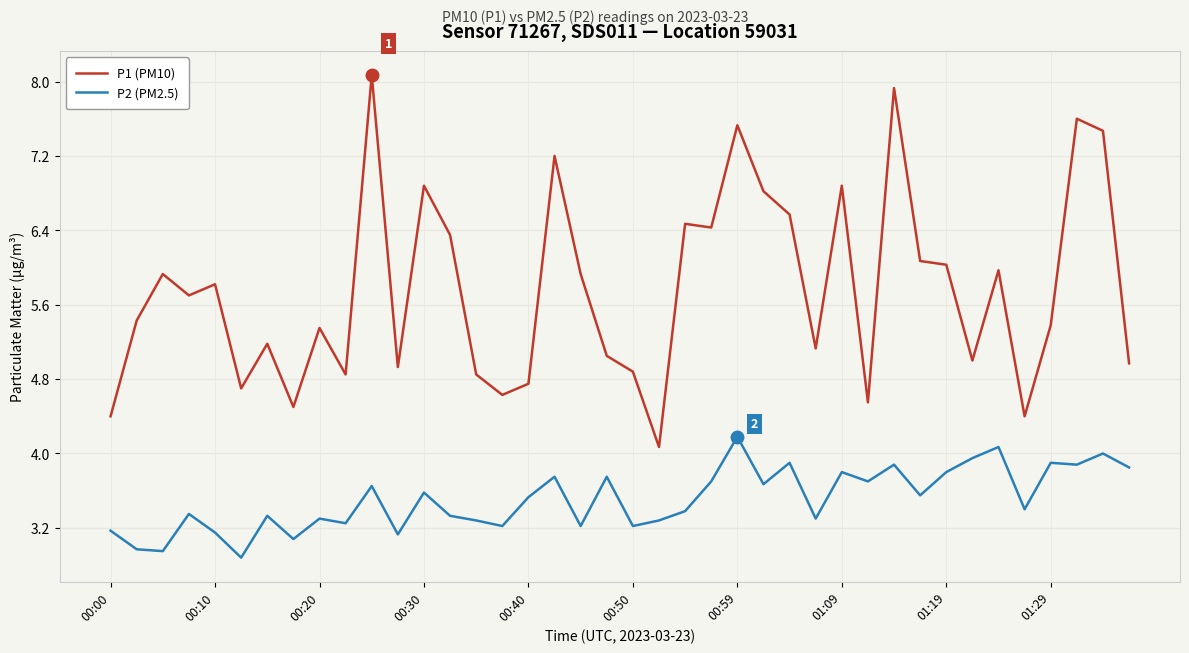

Which series has the largest total across all categories?

P1 (PM10)